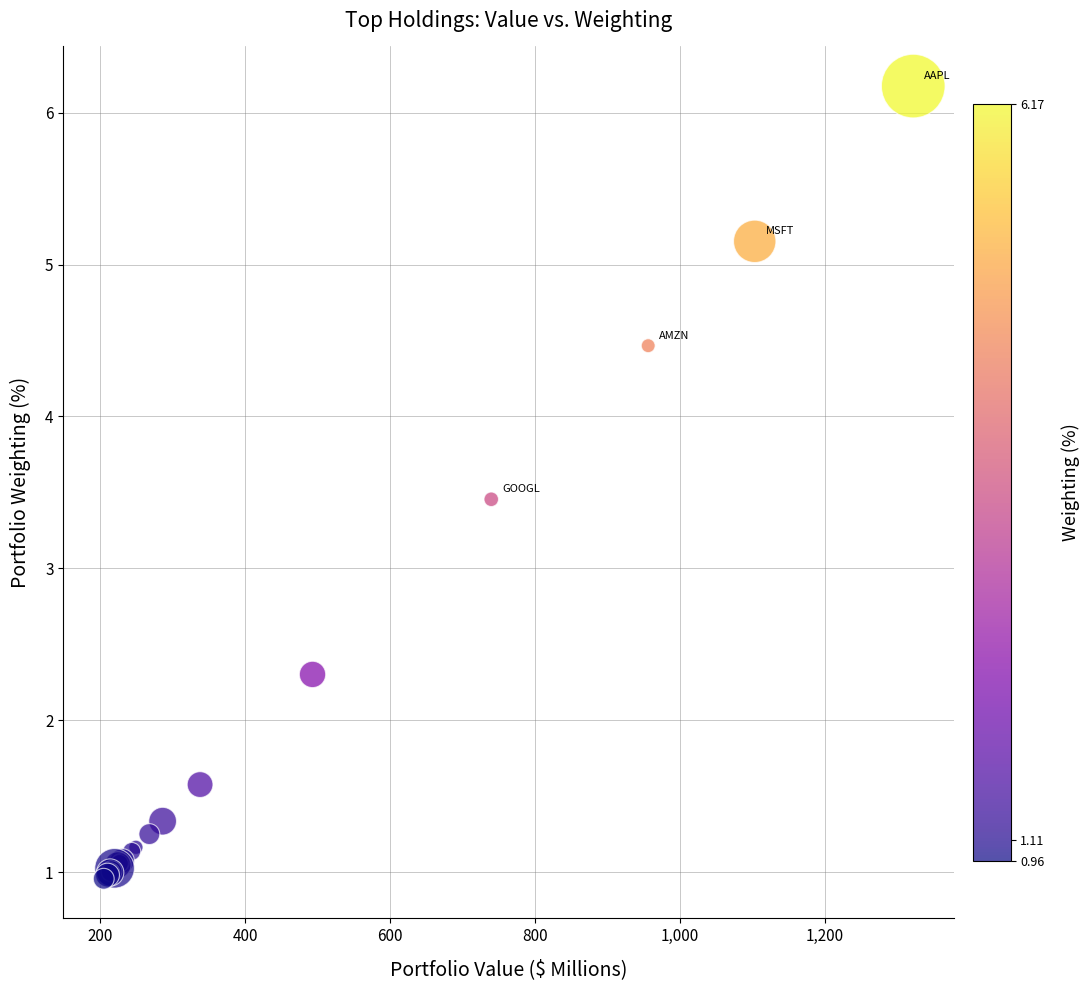

What Y value in the scatter plot is closest to 3?

3.5